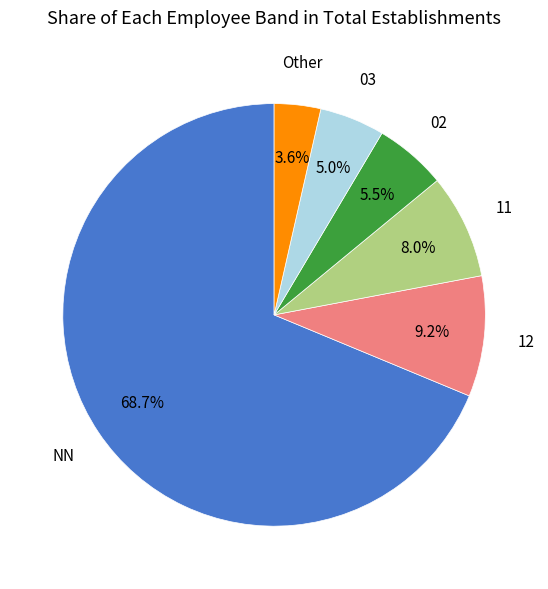

Is there a majority slice in this chart?

Yes